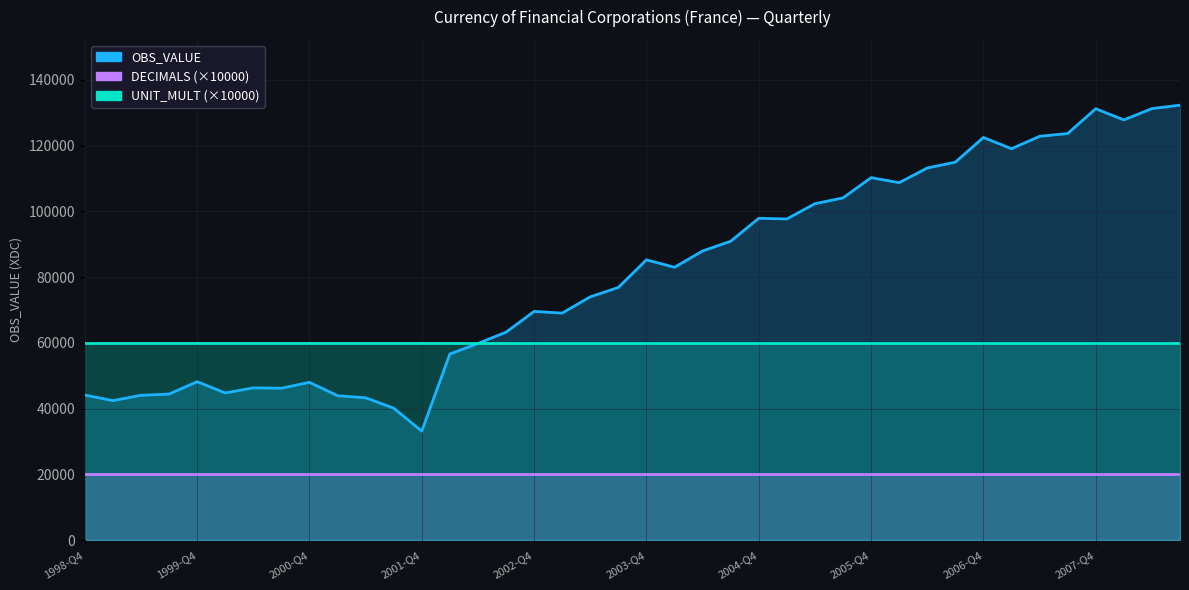

At which label does OBS_VALUE reach its minimum?

2001-Q4